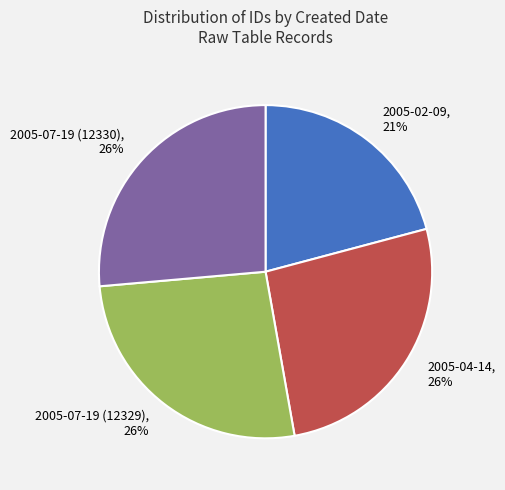

Do 2005-02-09 and 2005-04-14 together represent more than half of the pie?

No